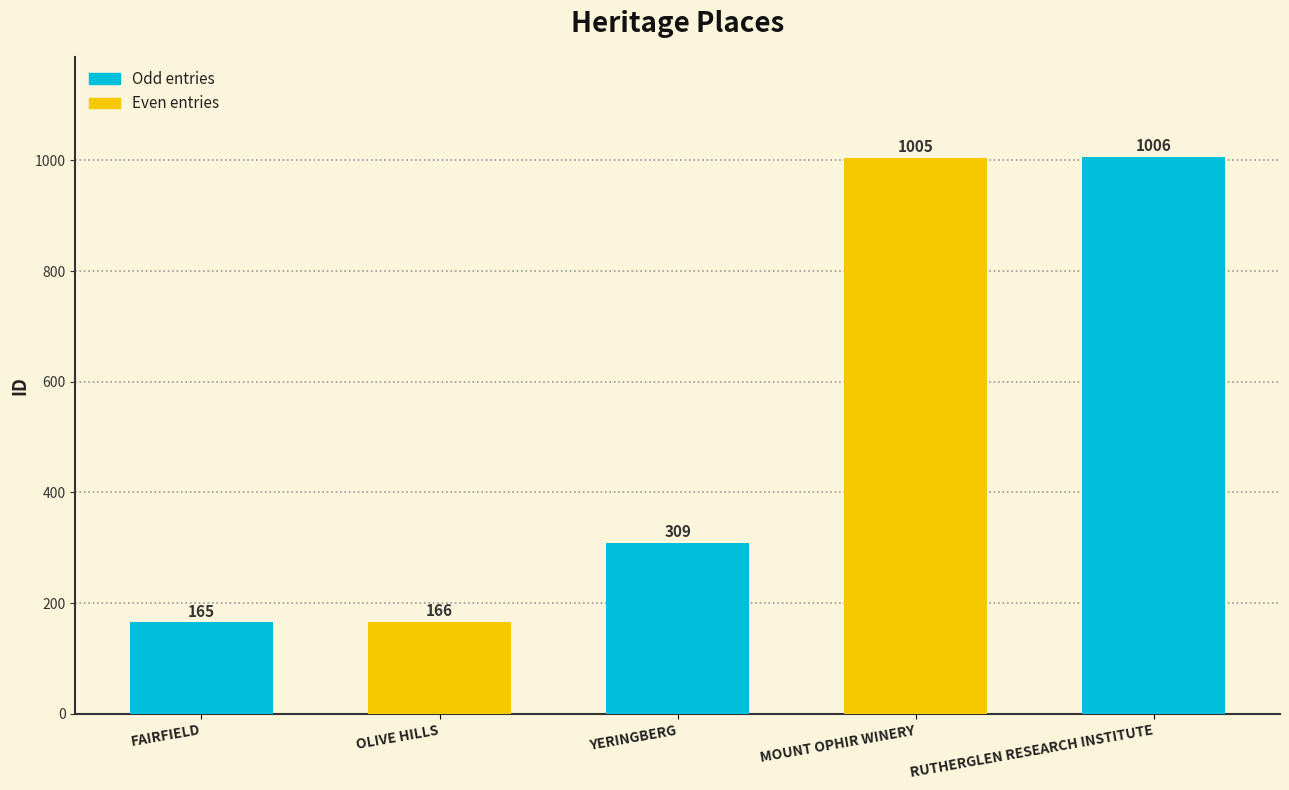

Where is the data nearest to the value 585?

YERINGBERG